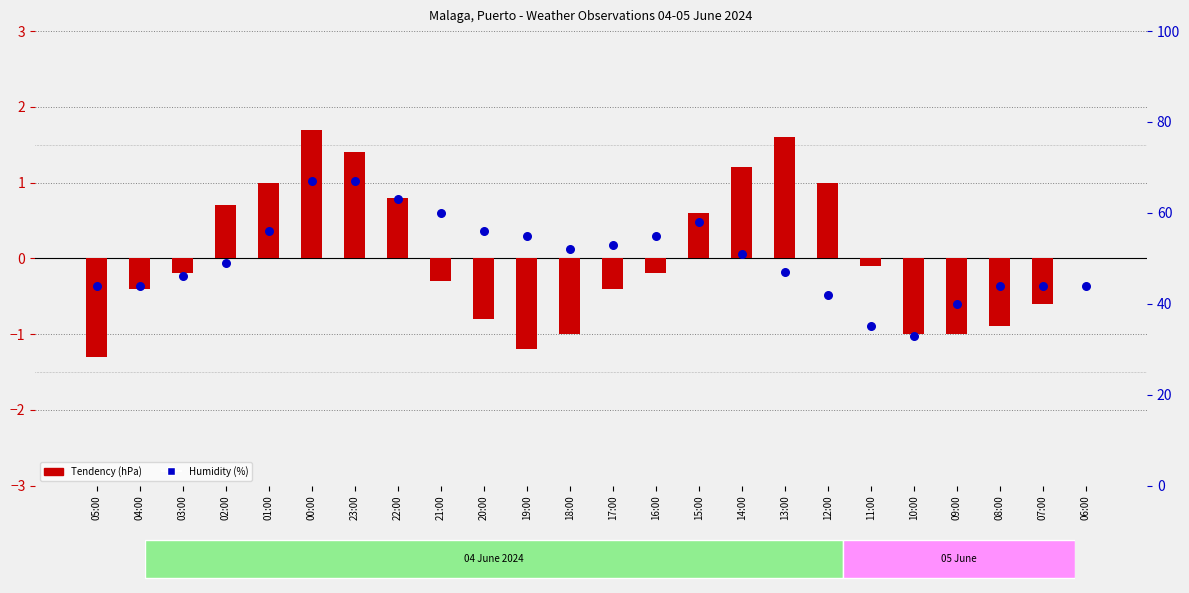

Is the value of Humidity (%) at 02:00 greater than the value of Tendency (hPa) at 20:00?

Yes